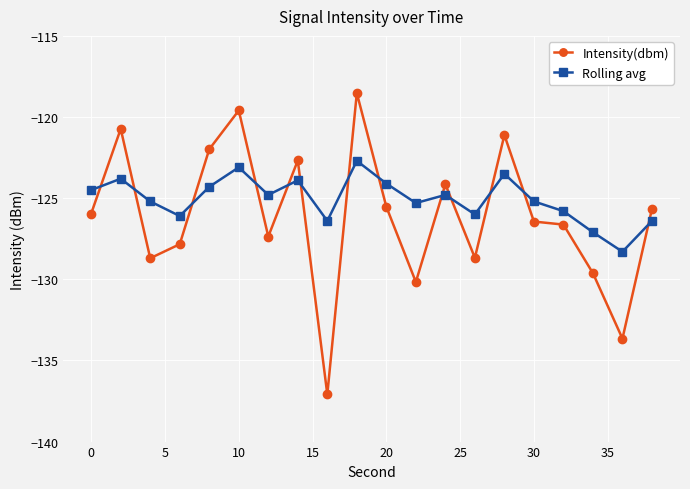

What is the average value of the Rolling avg series?

-125.1